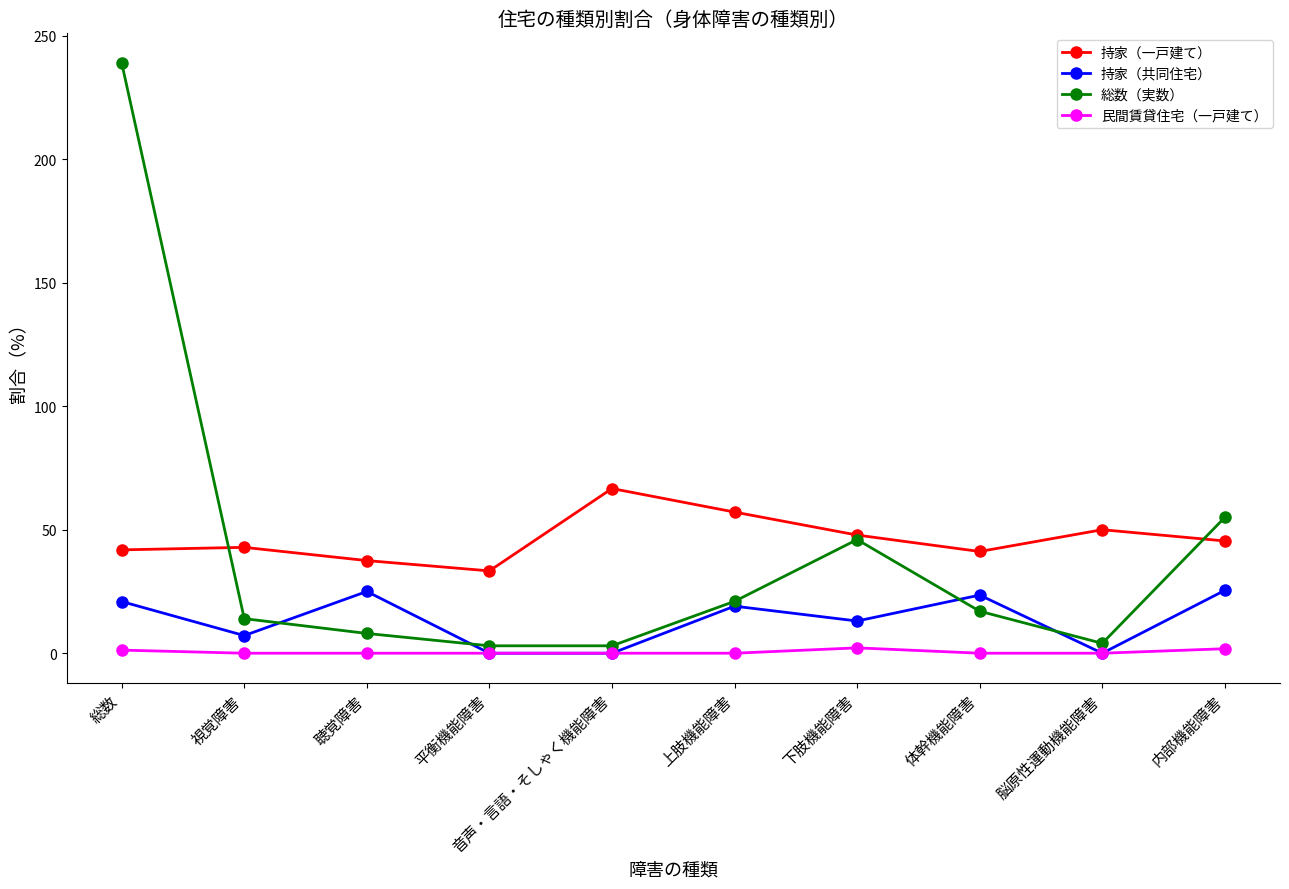

Which category has the highest value in the 総数（実数） series?

総数